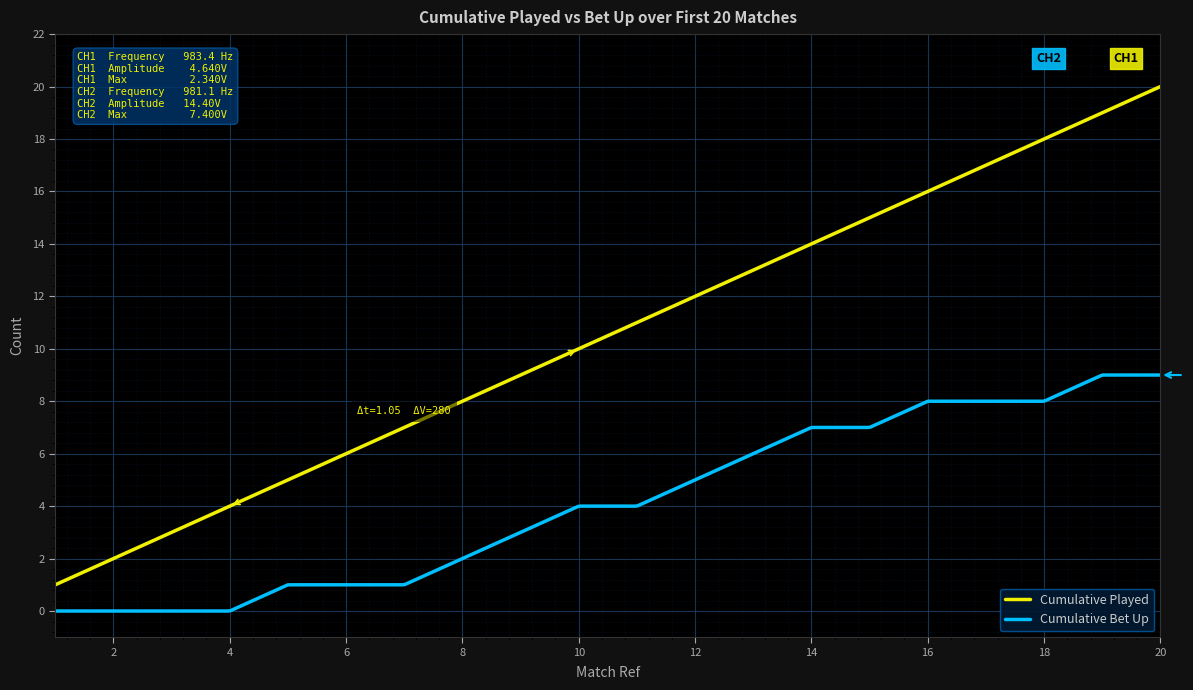

What are all the series names shown in the legend?

Cumulative Played, Cumulative Bet Up